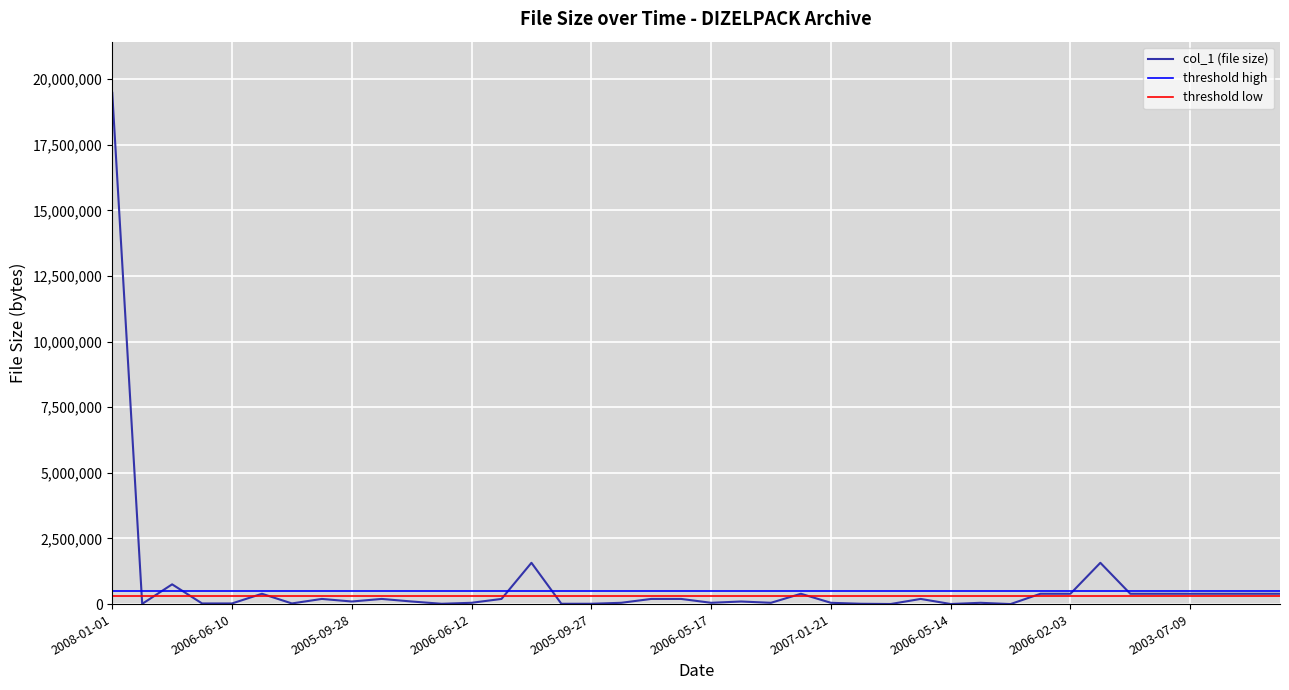

Does the chart display data point markers on the line(s)?

No